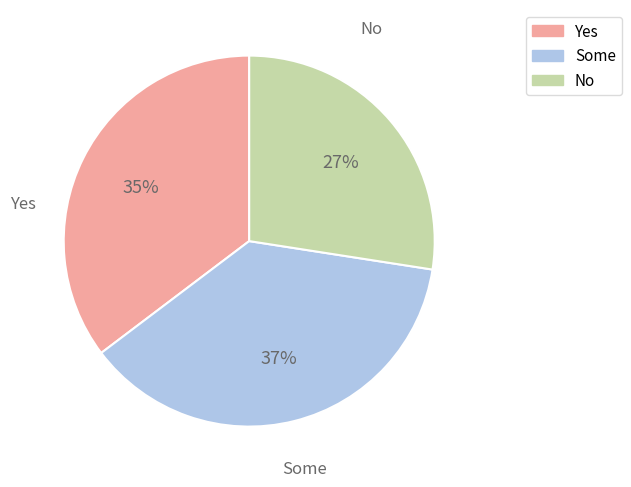

Count the number of slices in the pie.

3